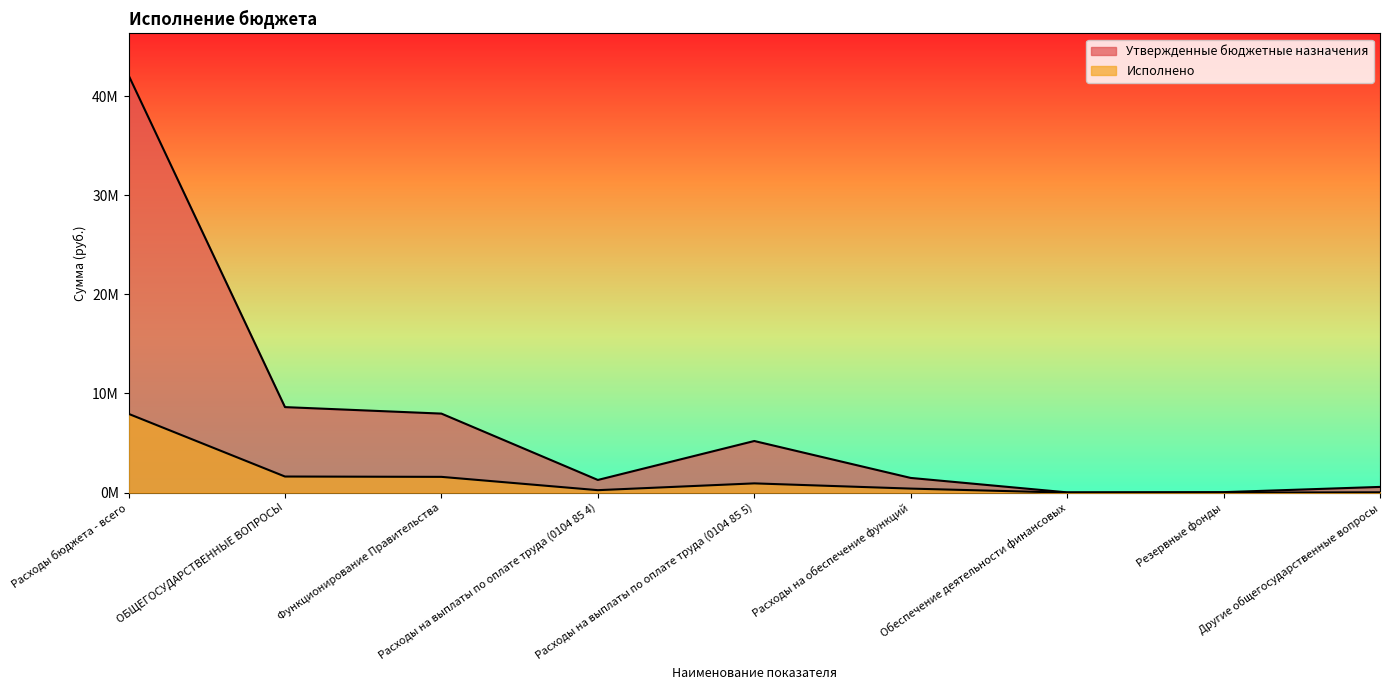

At how many categories does at least one series exceed 27876098?

1